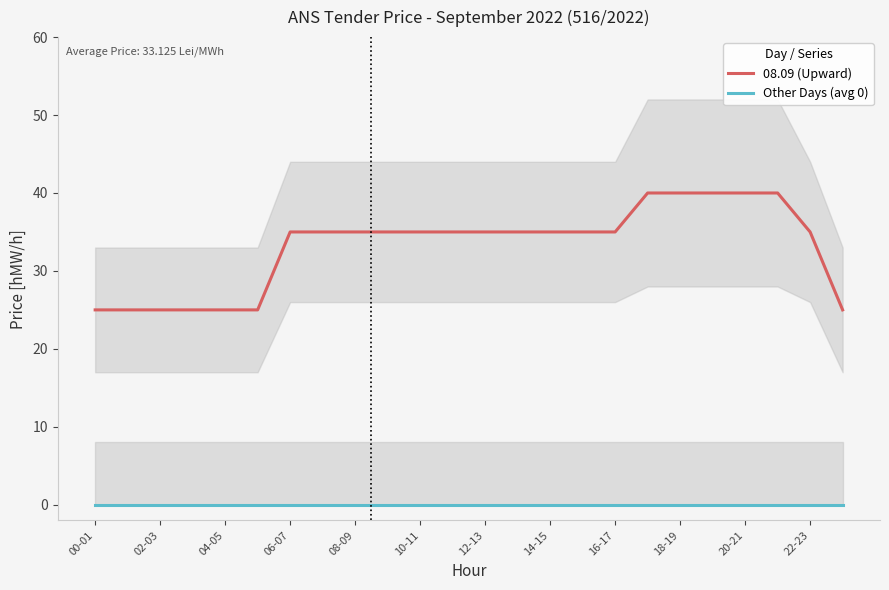

True or false: 08.09 (Upward) and Other Days (avg 0) intersect in this chart.

False